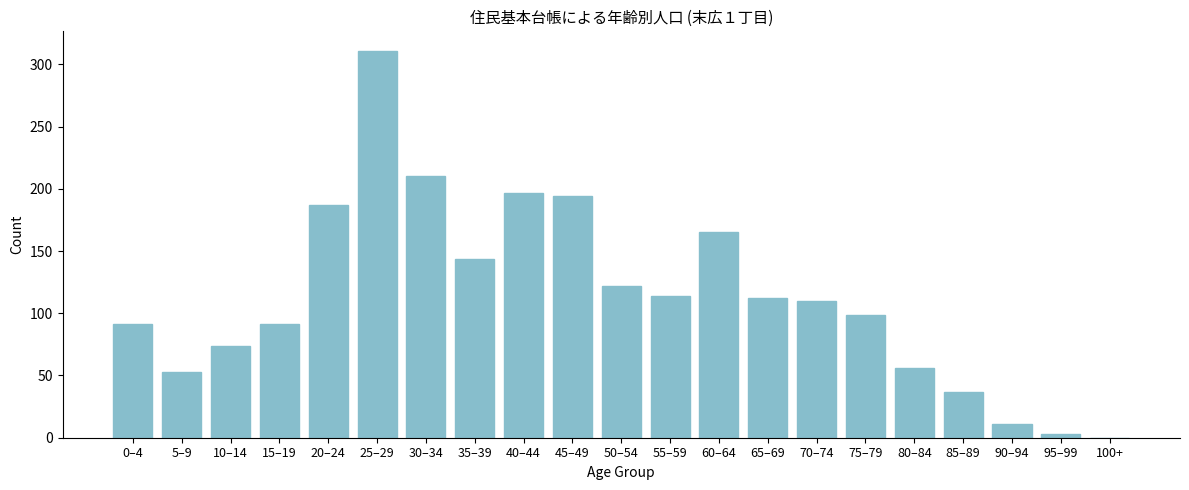

Reading left to right, transcribe all the data shown in this chart.

0–4=91	5–9=53	10–14=74	15–19=91	20–24=187	25–29=311	30–34=210	35–39=144	40–44=197	45–49=194	50–54=122	55–59=114	60–64=165	65–69=112	70–74=110	75–79=99	80–84=56	85–89=37	90–94=11	95–99=3	100+=0